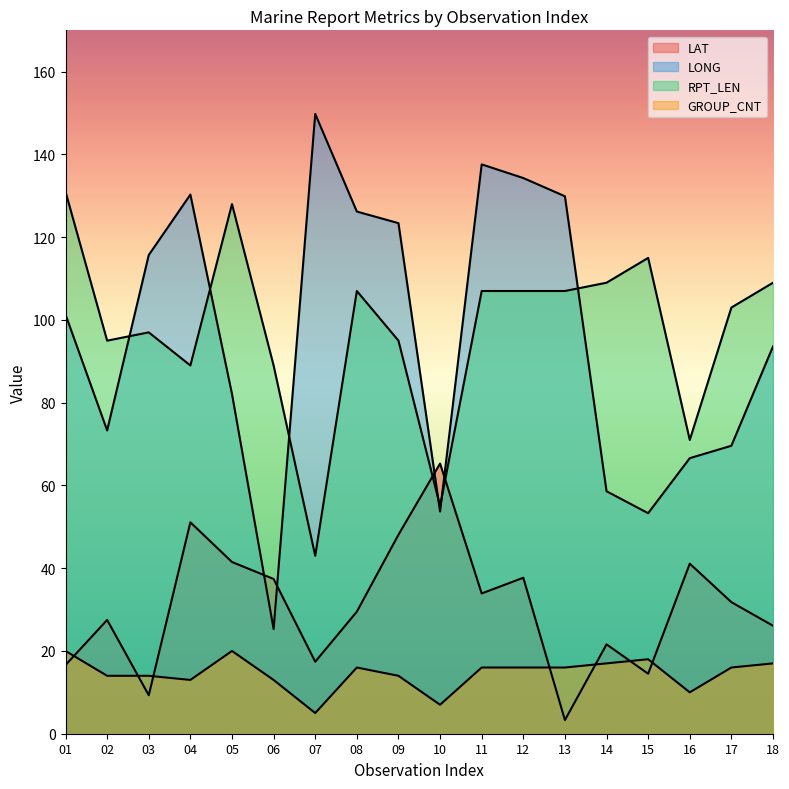

Rank the series by their maximum value, from lowest to highest.

GROUP_CNT, LAT, RPT_LEN, LONG